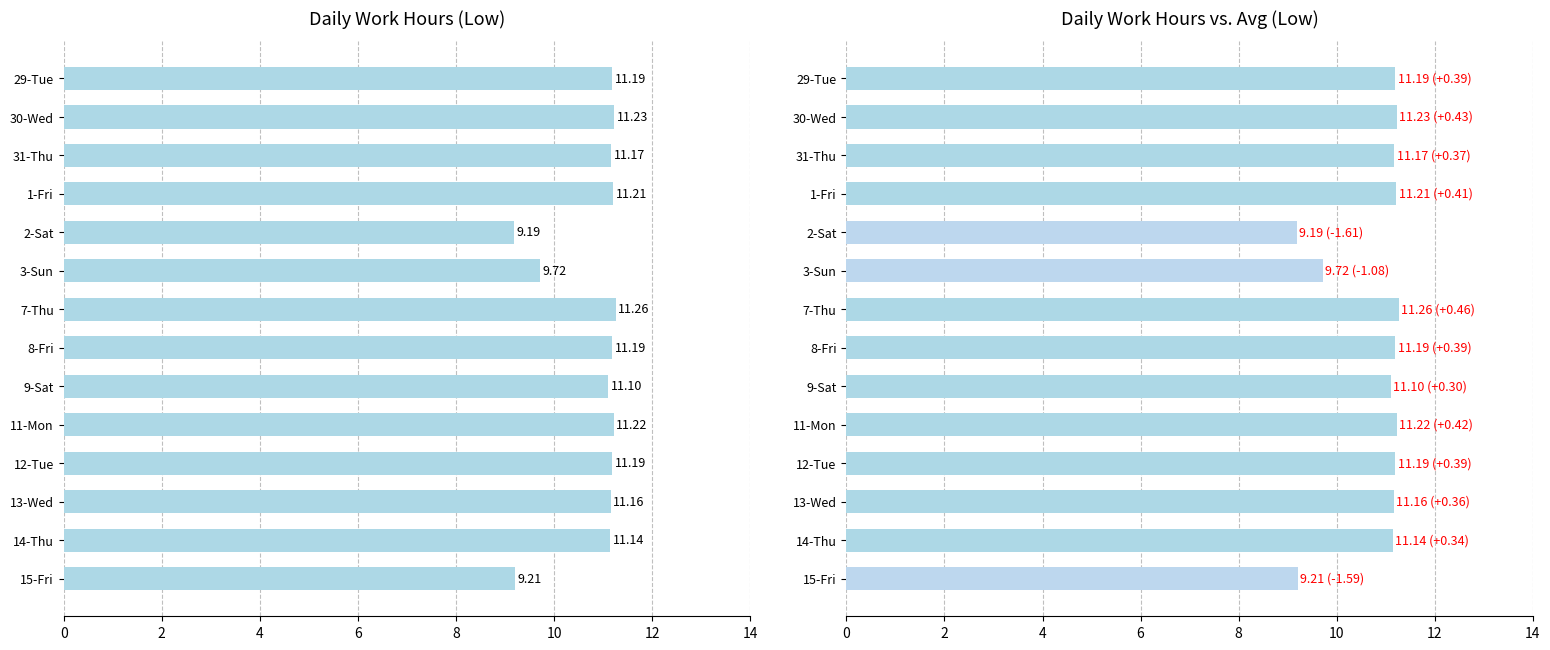

What is the approximate value at 1-Fri?

11.2